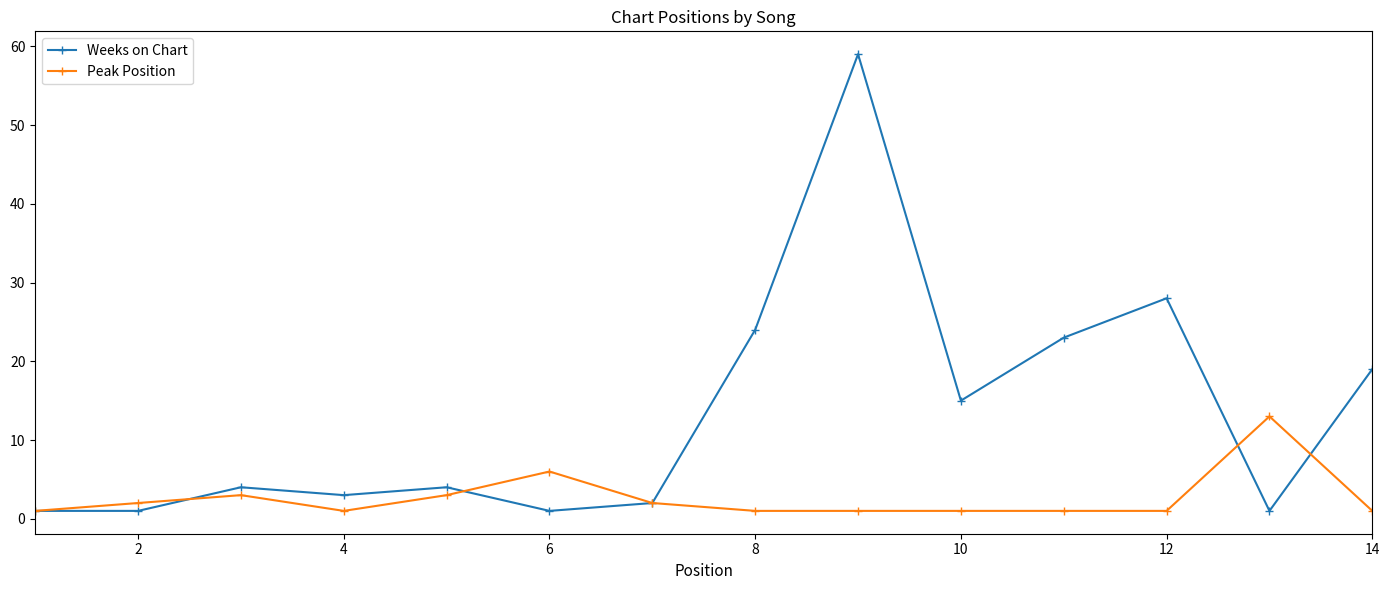

Which series has the widest spread of values?

Weeks on Chart